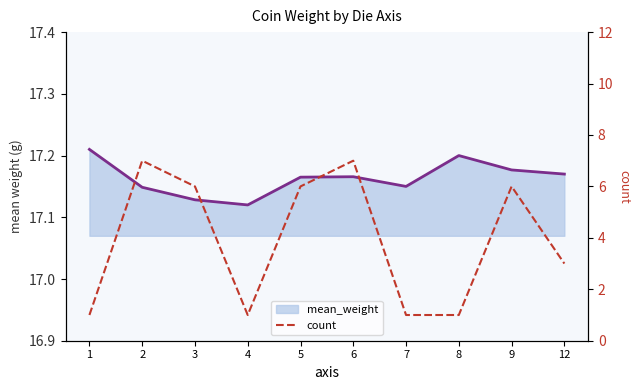

What is the difference between the highest and lowest values at 8?

16.2